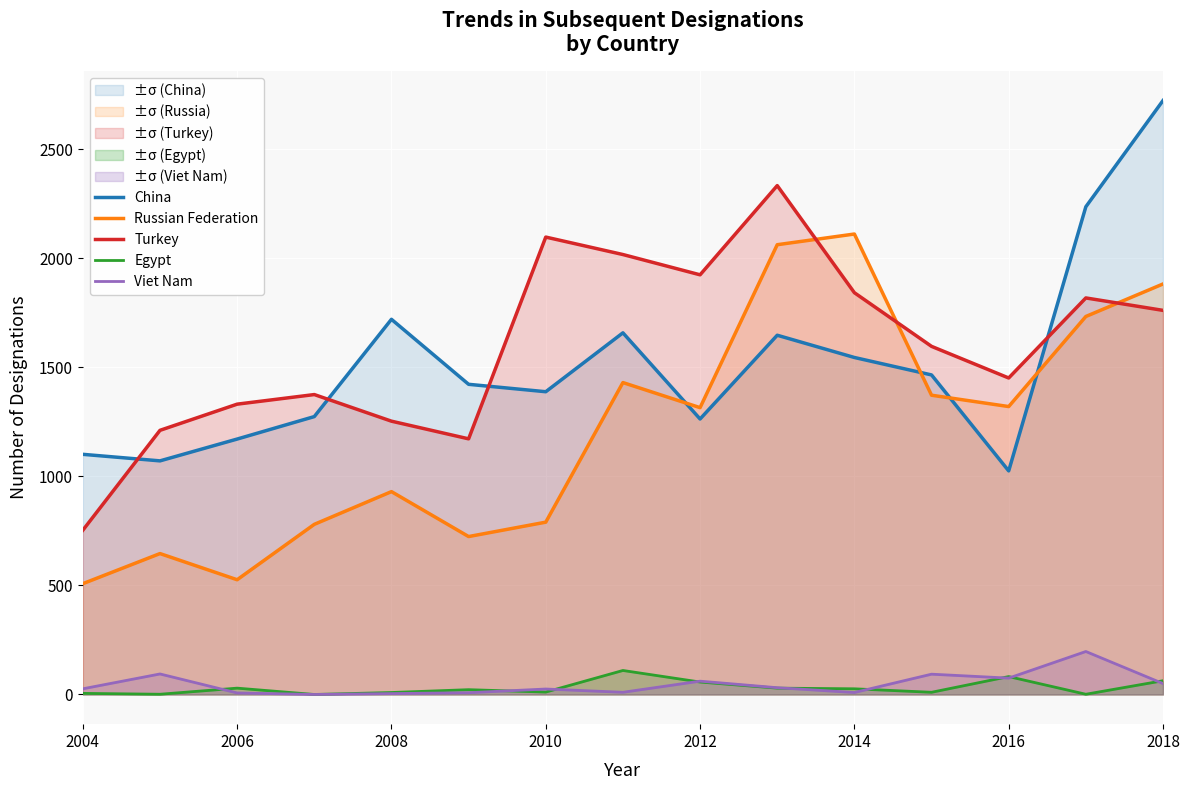

What are all the series names shown in the legend?

China, Russian Federation, Turkey, Egypt, Viet Nam